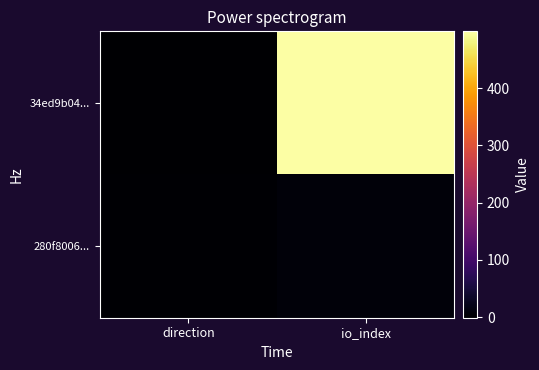

At direction, list the series in order from largest to smallest.

280f8006..., 34ed9b04...